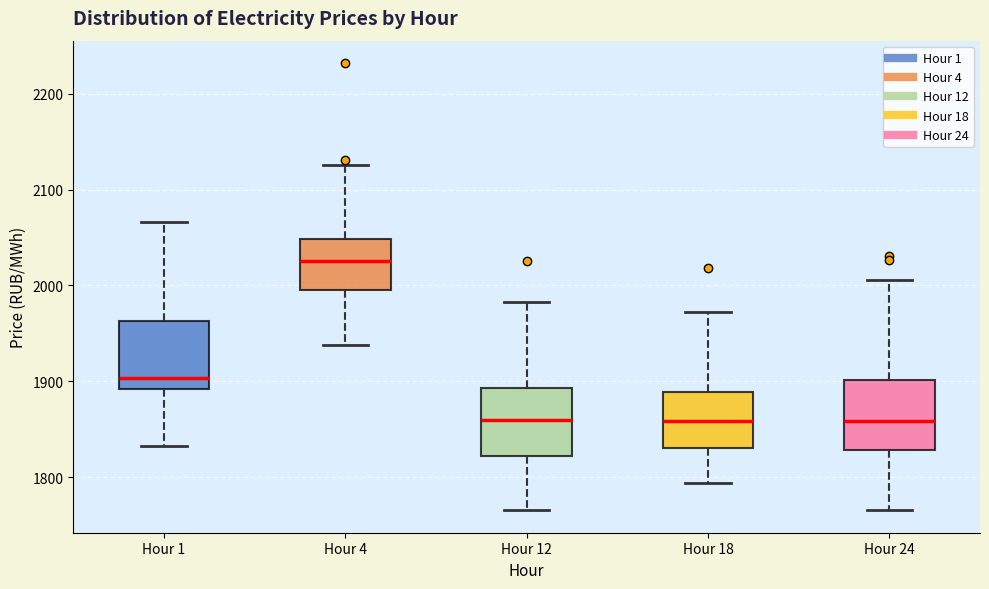

Reading left to right, transcribe this box plot: for each box, give where its median line is, the range the box spans, and where its two whiskers end, as read against the y-axis. The values are not printed on the chart, so give them approximately, as read against the axis.

Hour 1: median 1900, box 1890 to 1960, whiskers 1830 to 2070
Hour 4: median 2030, box 2000 to 2050, whiskers 1940 to 2130
Hour 12: median 1860, box 1820 to 1890, whiskers 1770 to 1980
Hour 18: median 1860, box 1830 to 1890, whiskers 1790 to 1970
Hour 24: median 1860, box 1830 to 1900, whiskers 1770 to 2010